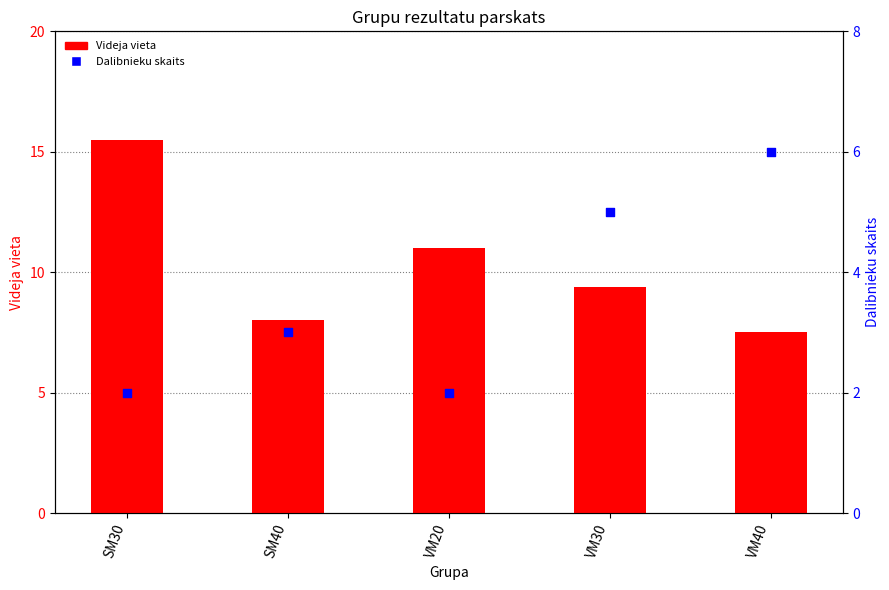

Is the value of Dalibnieku skaits at VM30 greater than the value of Videja vieta at SM30?

No